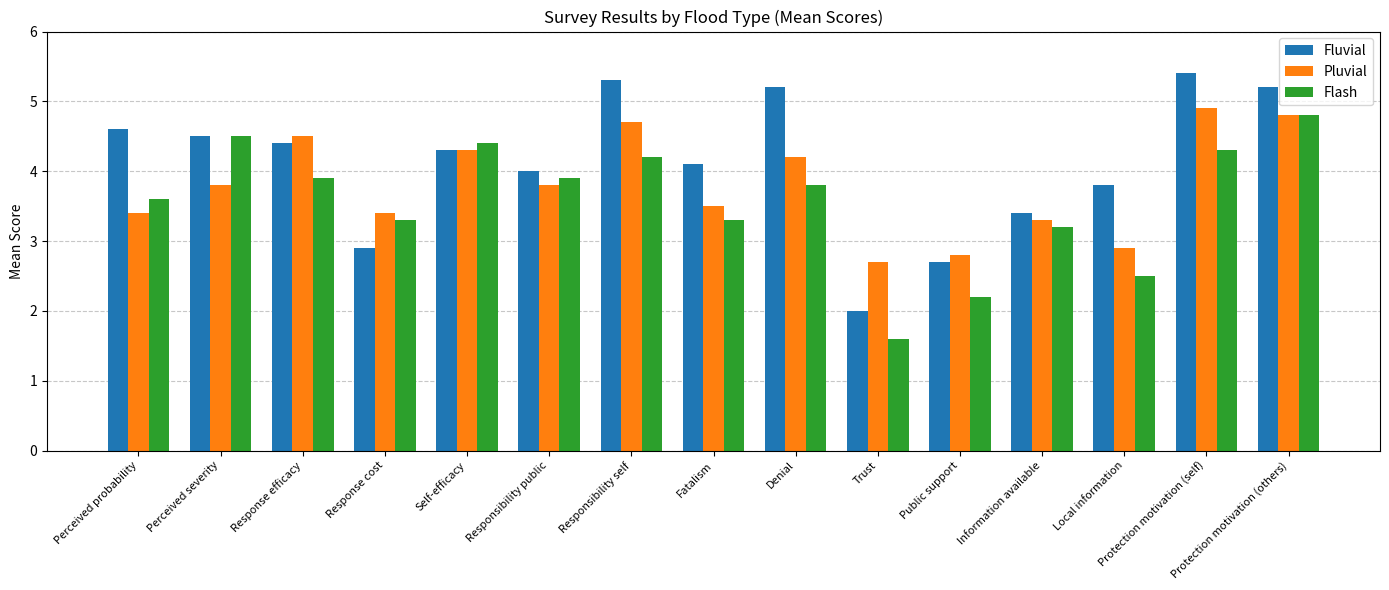

The Fluvial series shows 2.0 at Trust. True or false?

True